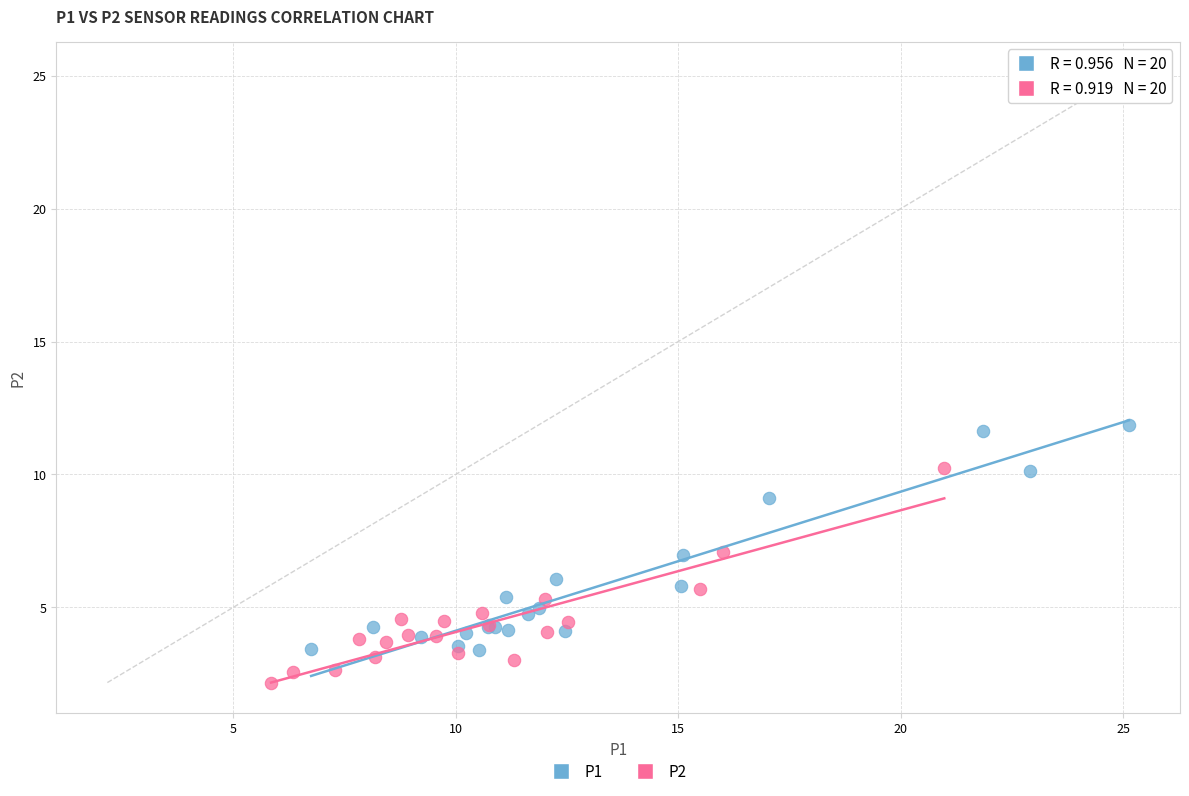

Which series reaches the maximum Y coordinate?

P1